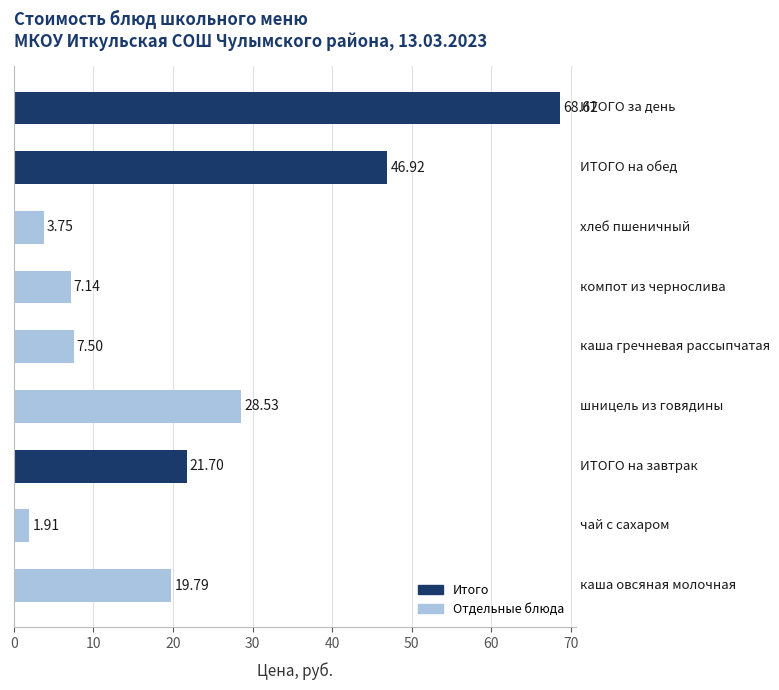

What is the difference between the maximum and minimum values?

66.7